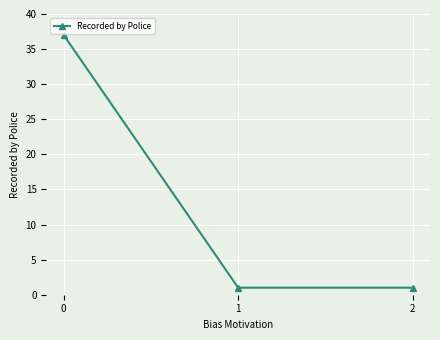

What is the ratio of the value at 0 to the value at 2?

37.0